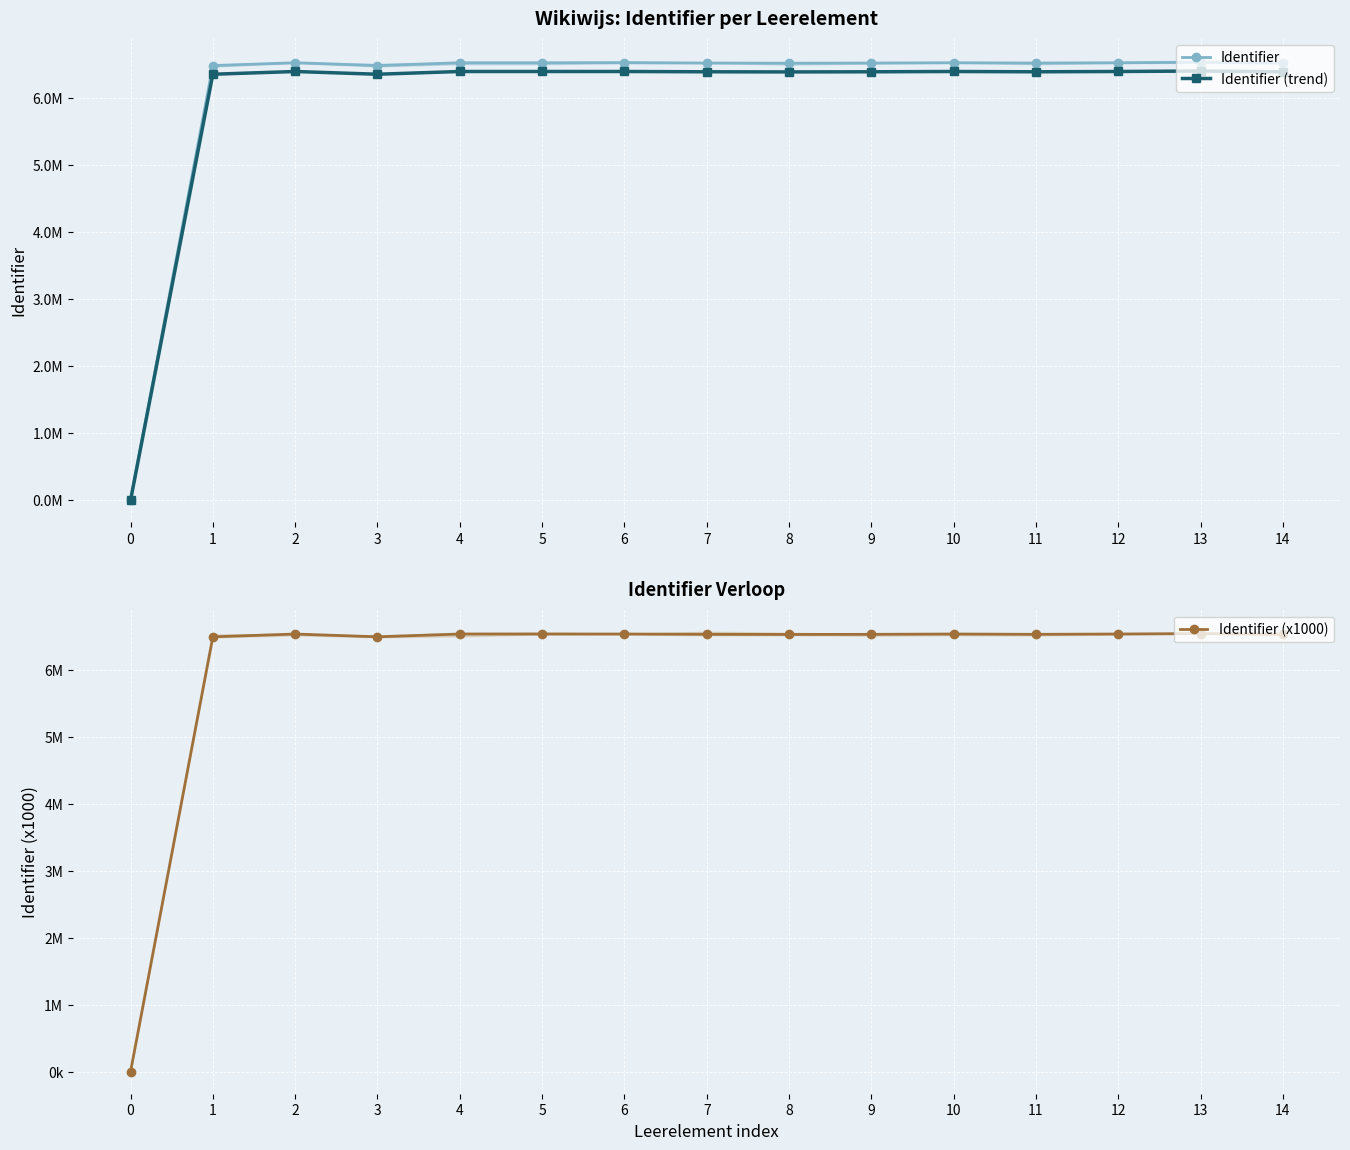

Reading left to right, extract all data points from this chart.

Identifier: 0.0	6488049.0	6529765.0	6488052.0	6529834.0	6529835.0	6529836.0	6525358.0	6523397.0	6525311.0	6529829.0	6525314.0	6529828.0	6537071.0	6525237.0
Identifier (trend): 0.0	6358288.0	6399169.7	6358291.0	6399237.3	6399238.3	6399239.3	6394850.8	6392929.1	6394804.8	6399232.4	6394807.7	6399231.4	6406329.6	6394732.3
Identifier (x1000): 0.0	6488.0	6529.8	6488.1	6529.8	6529.8	6529.8	6525.4	6523.4	6525.3	6529.8	6525.3	6529.8	6537.1	6525.2